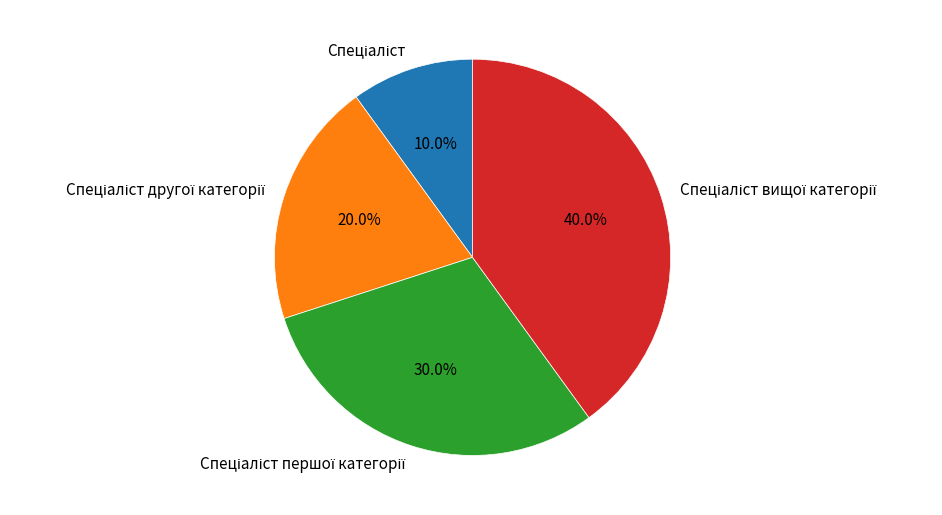

Count the number of slices in the pie.

4